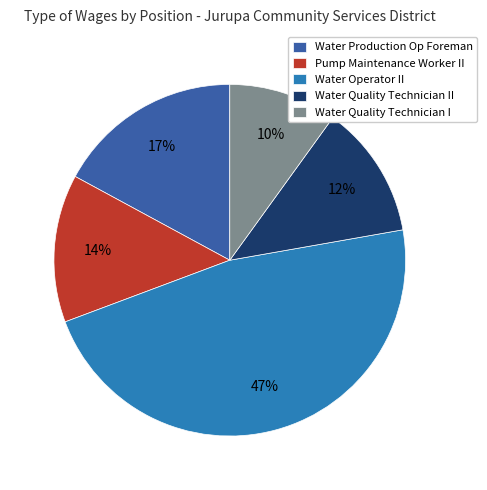

To the nearest percent, what portion does Water Operator II represent?

47%